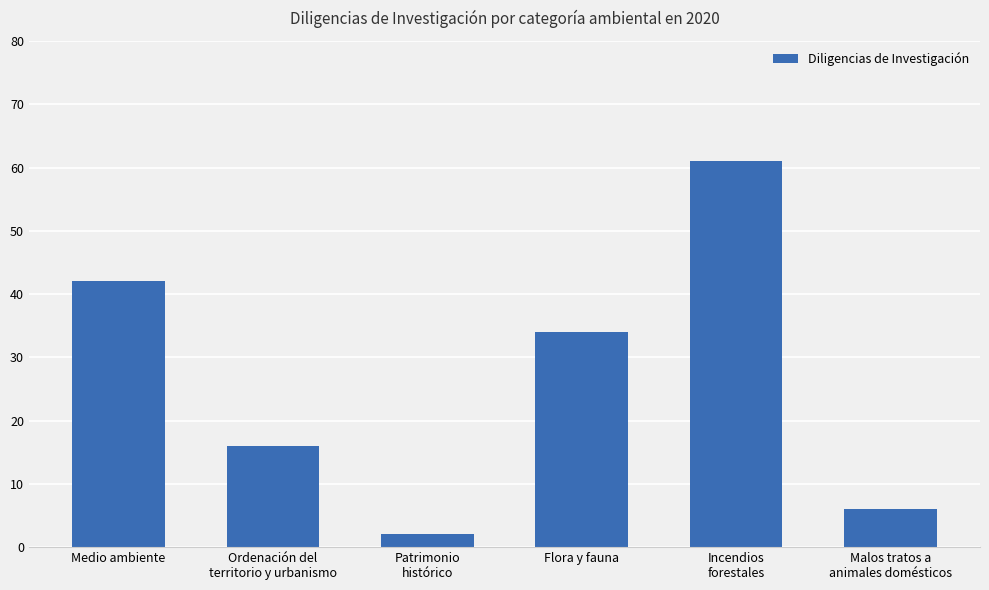

List the labels in order of value, smallest first.

Patrimonio
histórico, Malos tratos a
animales domésticos, Ordenación del
territorio y urbanismo, Flora y fauna, Medio ambiente, Incendios
forestales